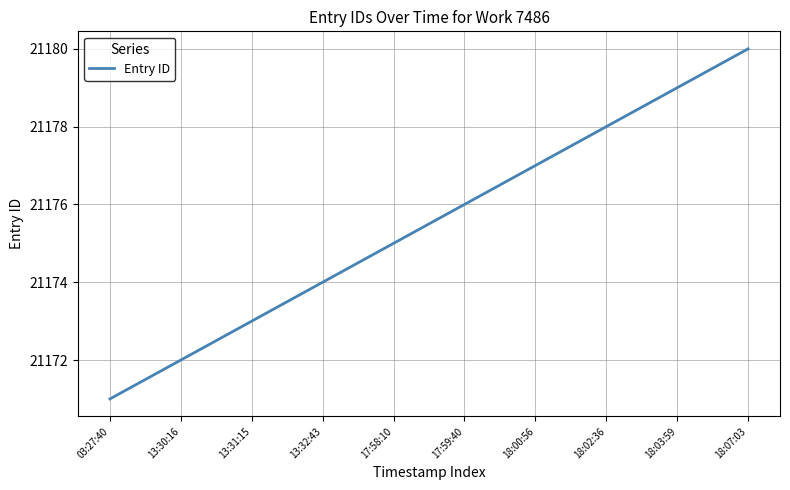

What is the approximate value at 18:00:56?

21177